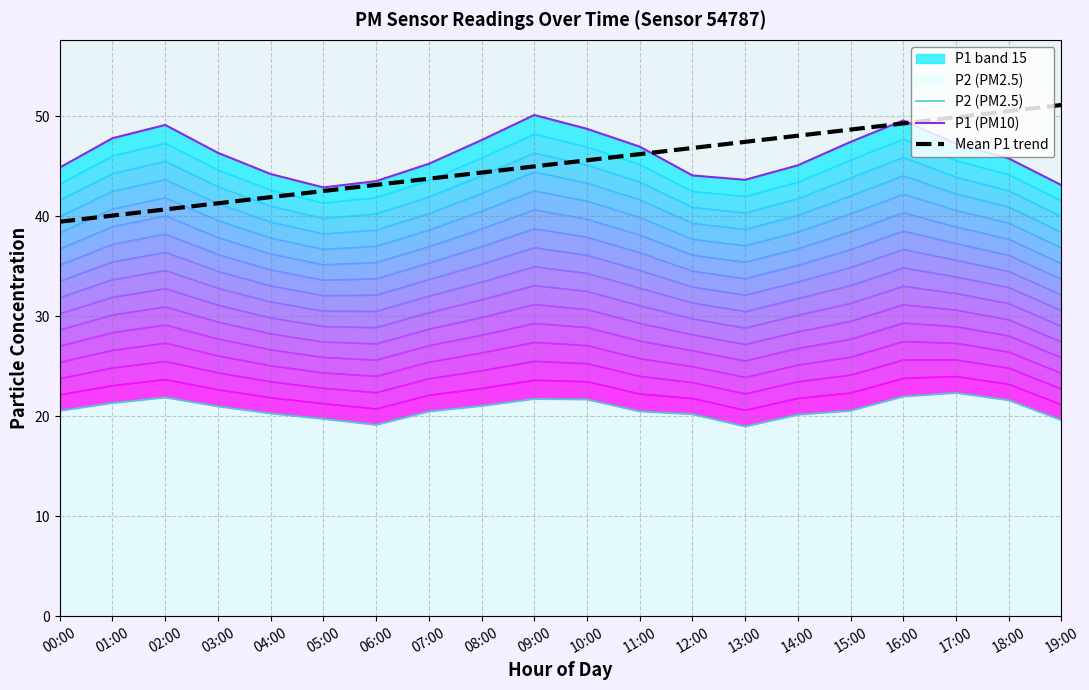

Reading left to right, list all the values displayed in this chart.

P2 (PM2.5): 00:00=20.5	01:00=21.3	02:00=21.9	03:00=21.0	04:00=20.3	05:00=19.7	06:00=19.1	07:00=20.5	08:00=21.0	09:00=21.7	10:00=21.7	11:00=20.5	12:00=20.2	13:00=19.0	14:00=20.1	15:00=20.6	16:00=22.0	17:00=22.3	18:00=21.6	19:00=19.6
P1 (PM10): 00:00=44.9	01:00=47.8	02:00=49.1	03:00=46.3	04:00=44.2	05:00=42.9	06:00=43.5	07:00=45.2	08:00=47.6	09:00=50.1	10:00=48.7	11:00=47.0	12:00=44.1	13:00=43.6	14:00=45.1	15:00=47.4	16:00=49.6	17:00=47.2	18:00=45.8	19:00=43.1
Mean P1 trend: 00:00=39.4	01:00=40.1	02:00=40.7	03:00=41.3	04:00=41.9	05:00=42.5	06:00=43.1	07:00=43.7	08:00=44.4	09:00=45.0	10:00=45.6	11:00=46.2	12:00=46.8	13:00=47.4	14:00=48.0	15:00=48.7	16:00=49.3	17:00=49.9	18:00=50.5	19:00=51.1